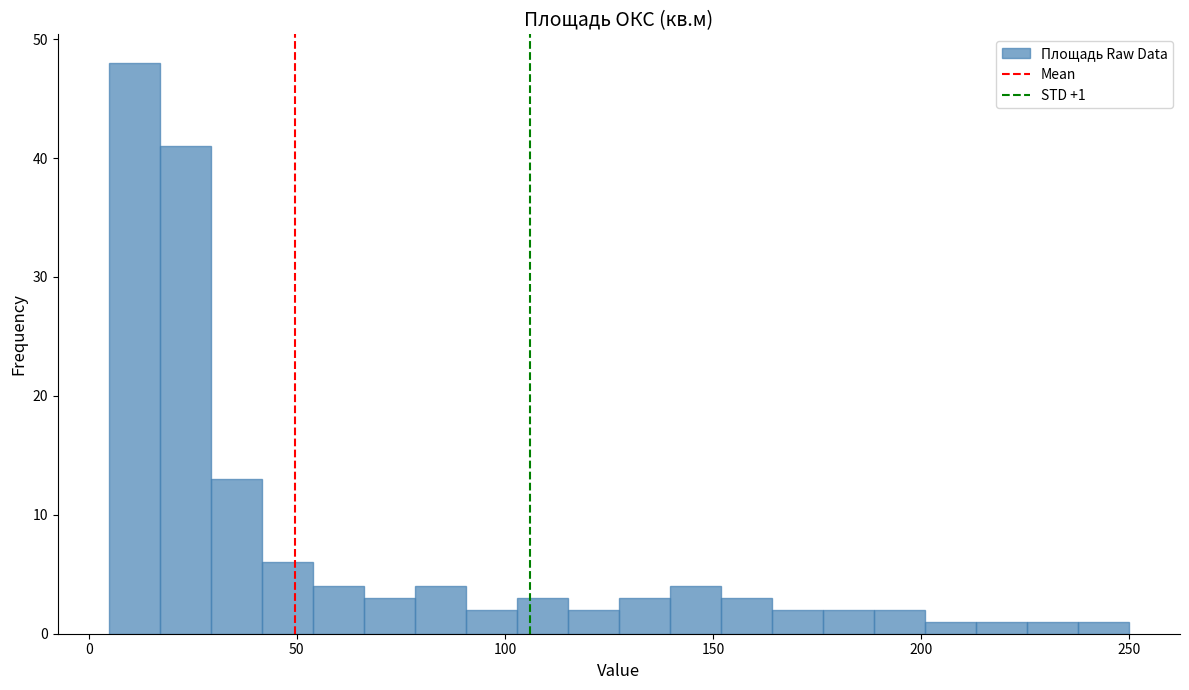

Read against the x-axis, roughly where is the centre of the tallest bar?

10